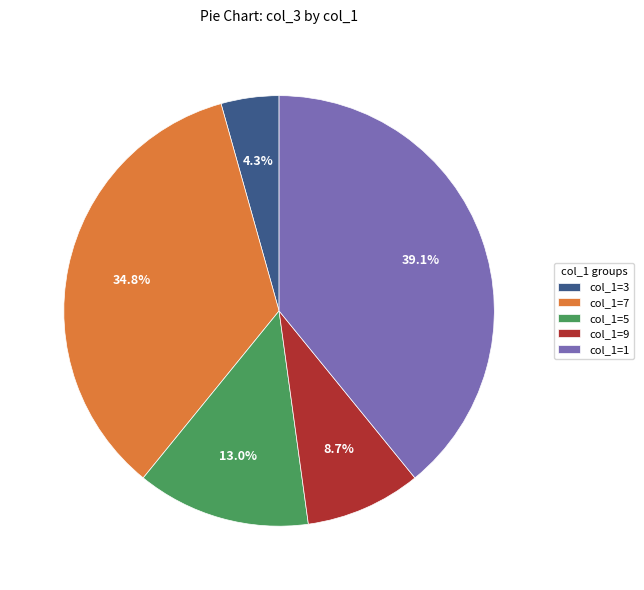

Approximately how many times larger is the value at col_1=5 compared to col_1=1?

0.3